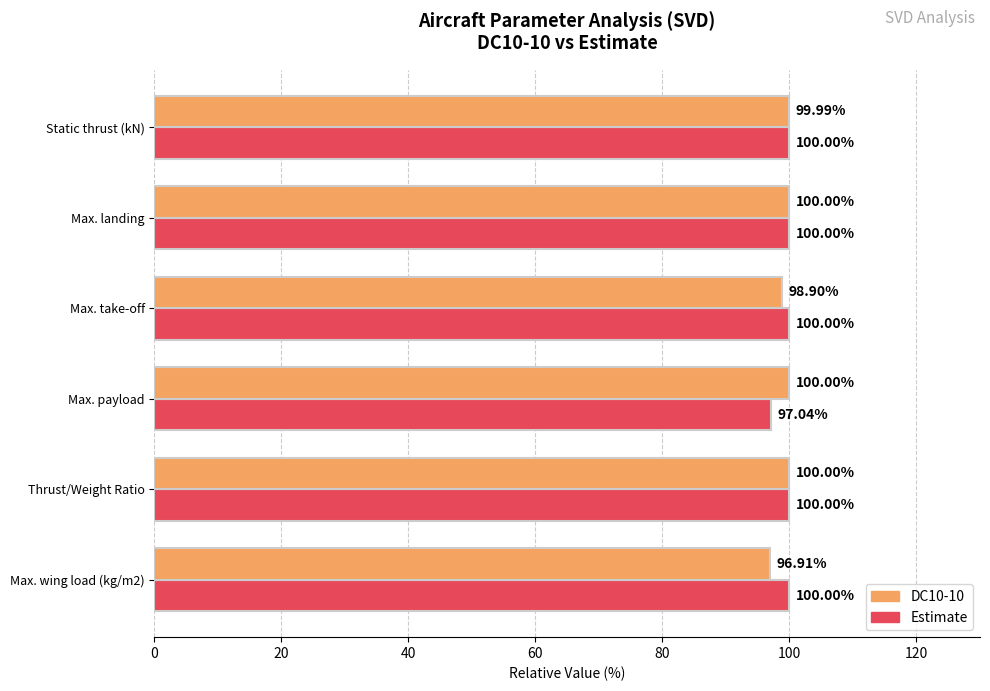

What is the sum of all Estimate values?

597.0